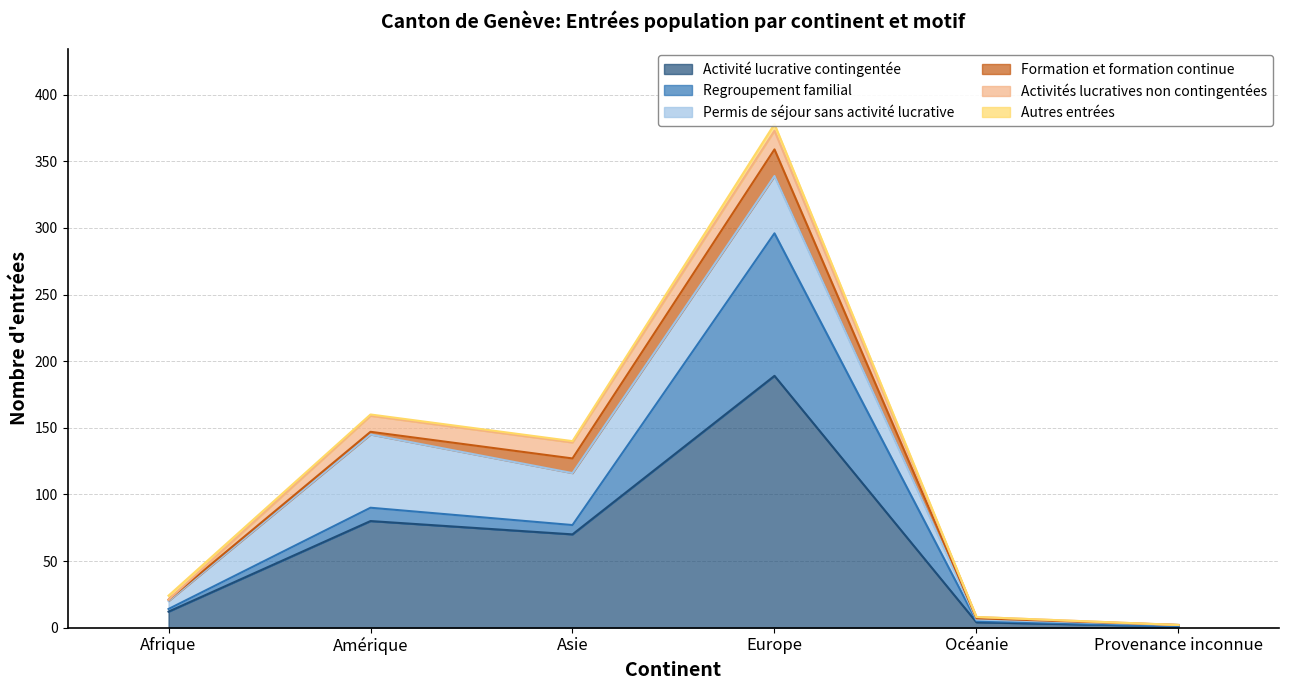

What is the label of the 5th point from the left?

Océanie